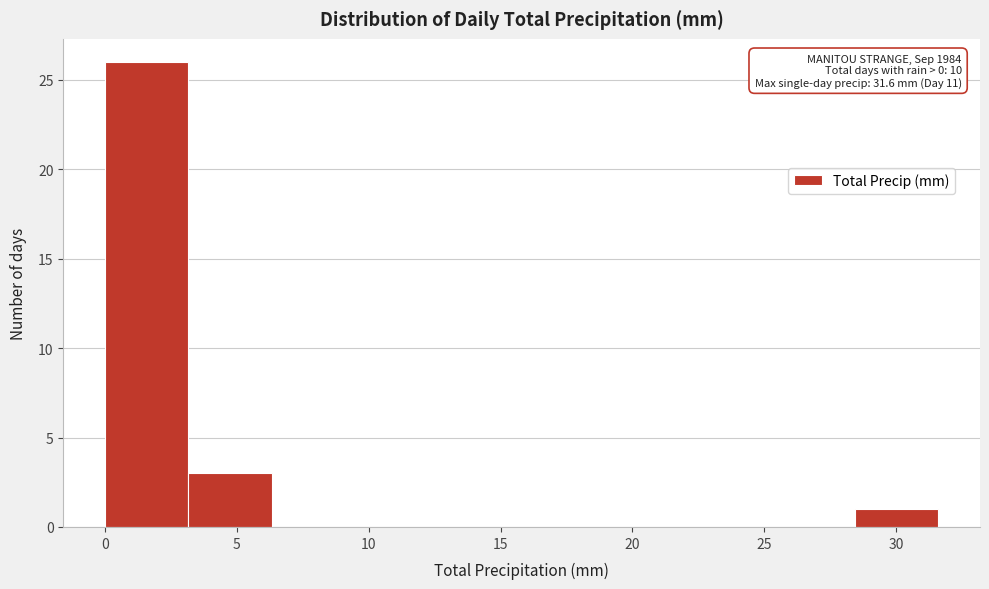

Over which range of the x-axis is the bar tallest?

0.0 to 3.0